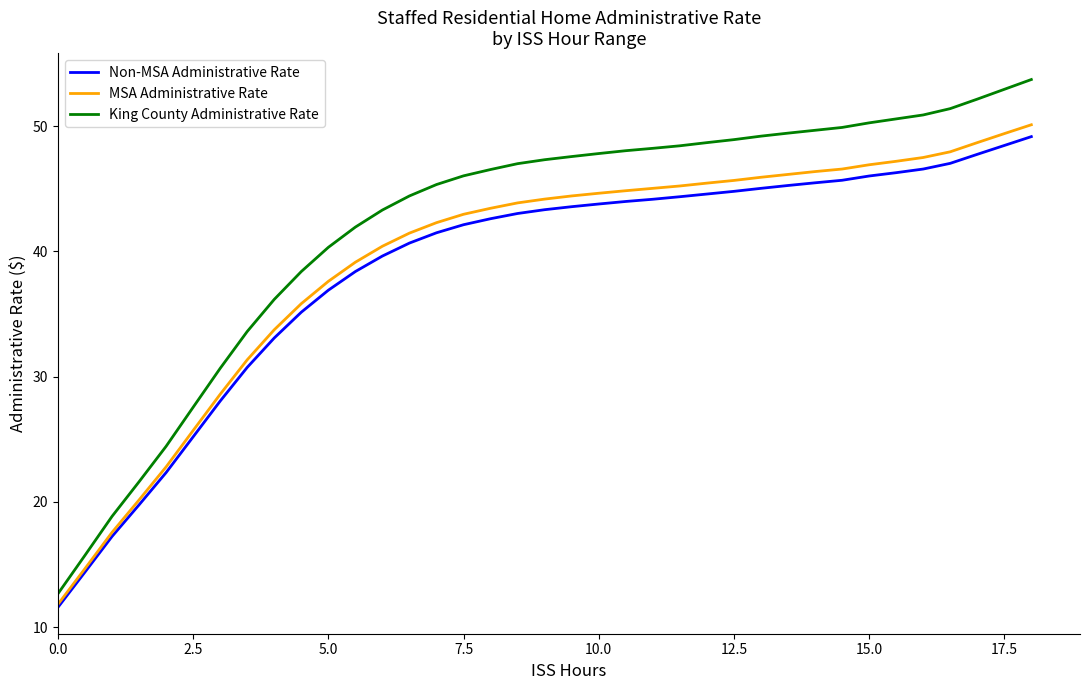

What is the minimum value for King County Administrative Rate?

12.7